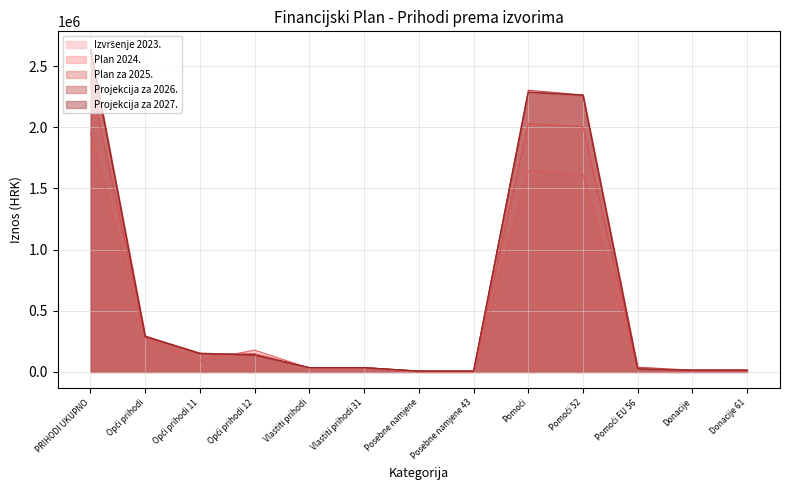

What is the label of the 11th point from the left?

Pomoći EU 56